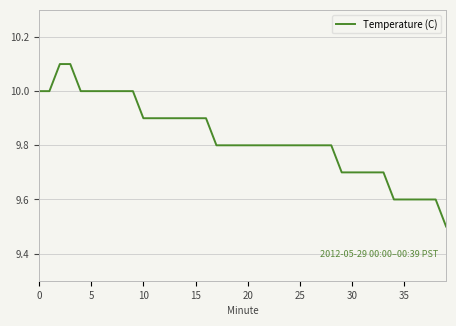

Does the chart display data point markers on the line(s)?

No